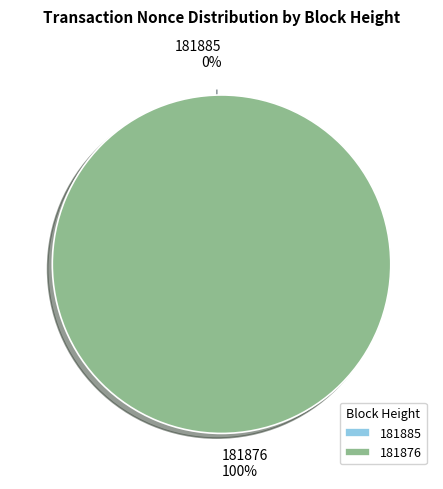

Is there a majority slice in this chart?

Yes